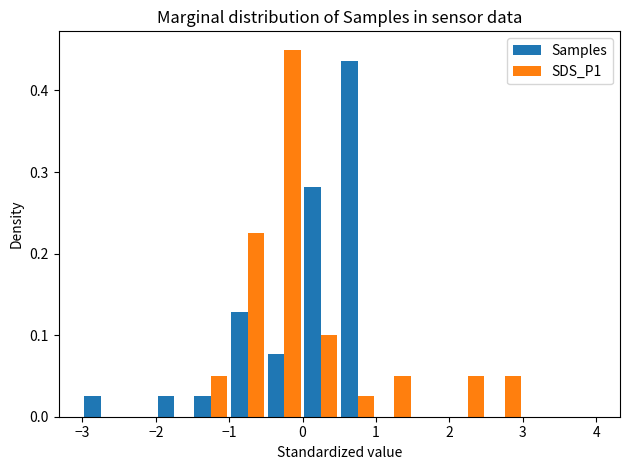

Reading left to right, list every range on the x-axis with the height of the bar of each series over it. The values are not printed on the chart, so give them approximately, as read against the axis.

-3.0 to -2.5: Samples=0.03	SDS_P1=0
-2.5 to -2.0: Samples=0	SDS_P1=0
-2.0 to -1.5: Samples=0.03	SDS_P1=0
-1.5 to -1.0: Samples=0.03	SDS_P1=0.05
-1.0 to -0.5: Samples=0.13	SDS_P1=0.23
-0.5 to 0.0: Samples=0.08	SDS_P1=0.45
0.0 to 0.5: Samples=0.28	SDS_P1=0.10
0.5 to 1.0: Samples=0.44	SDS_P1=0.03
1.0 to 1.5: Samples=0	SDS_P1=0.05
1.5 to 2.0: Samples=0	SDS_P1=0
2.0 to 2.5: Samples=0	SDS_P1=0.05
2.5 to 3.0: Samples=0	SDS_P1=0.05
3.0 to 3.5: Samples=0	SDS_P1=0
3.5 to 4.0: Samples=0	SDS_P1=0